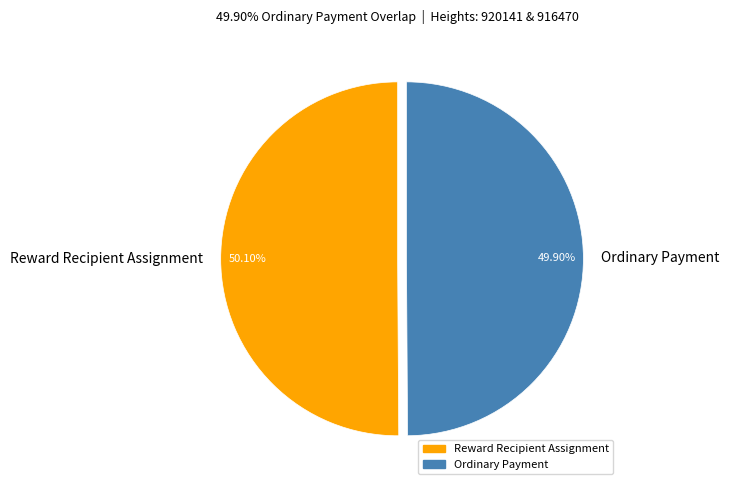

What is the ratio of the value at Ordinary Payment to the value at Reward Recipient Assignment?

1.0